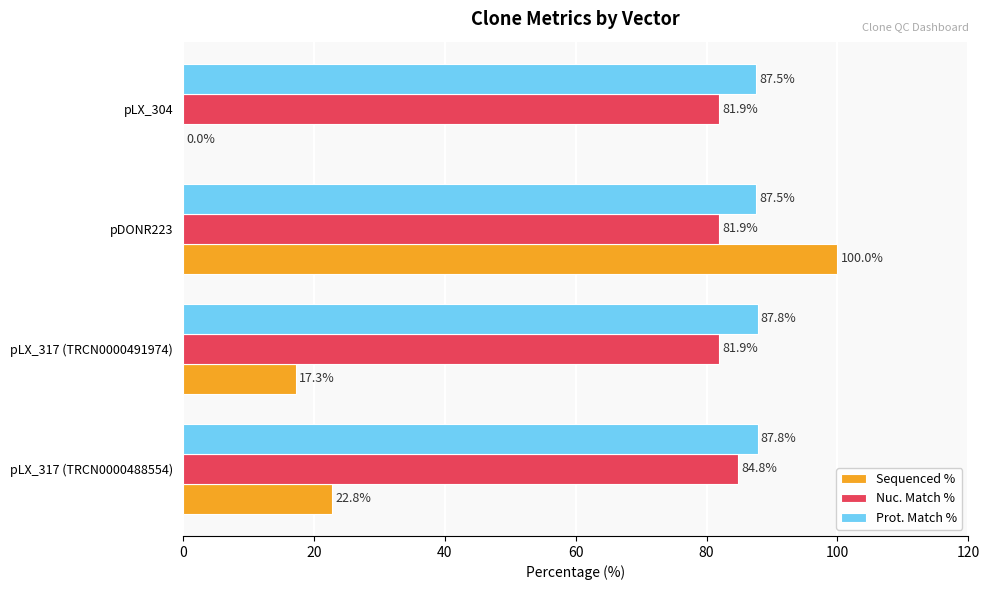

The value of Nuc. Match % at pLX_317 (TRCN0000488554) is 131.7. True or false?

False